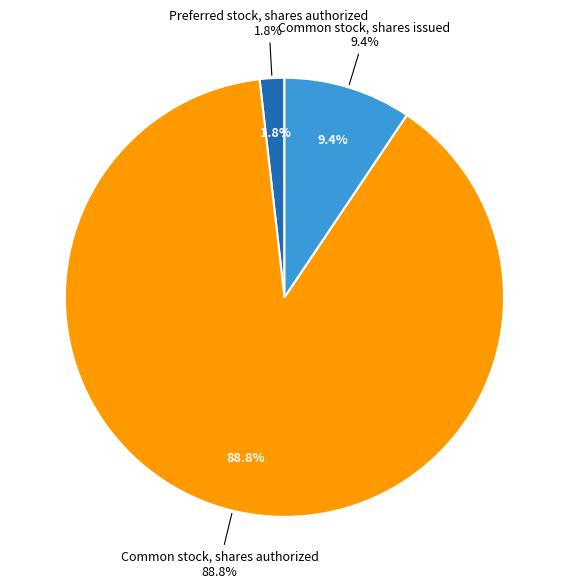

True or false: Common stock, shares issued accounts for 1% of the total.

False